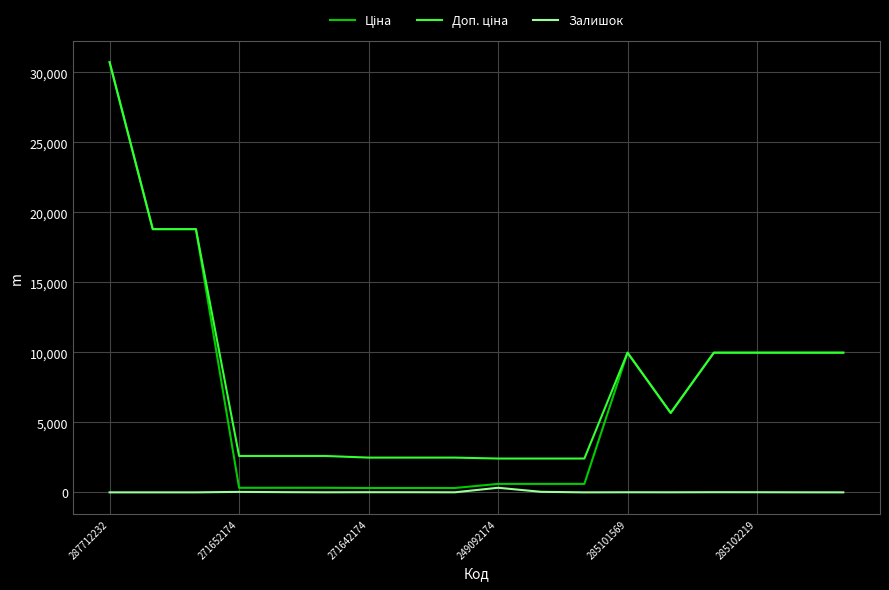

How many lines are shown in the chart?

3